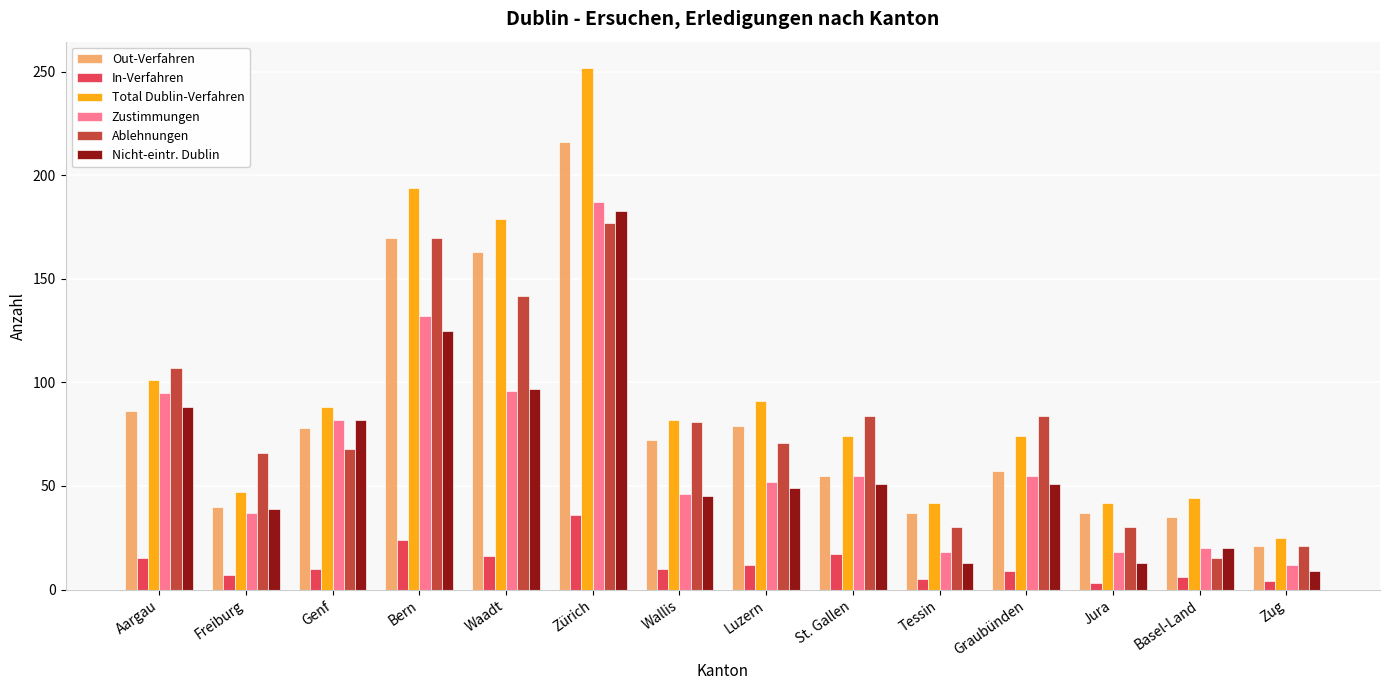

What position from the left is Tessin?

10